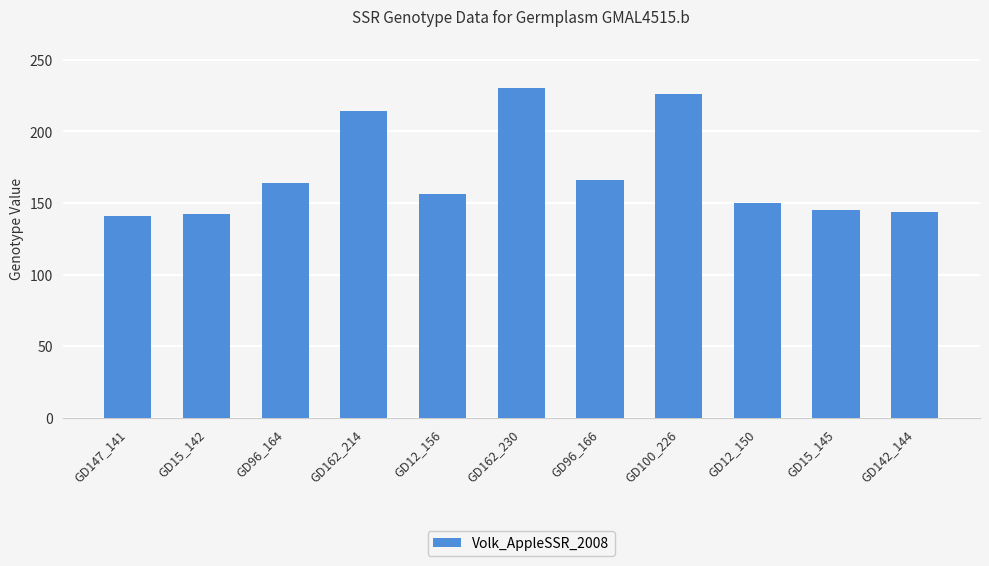

What position from the right is GD12_156?

7